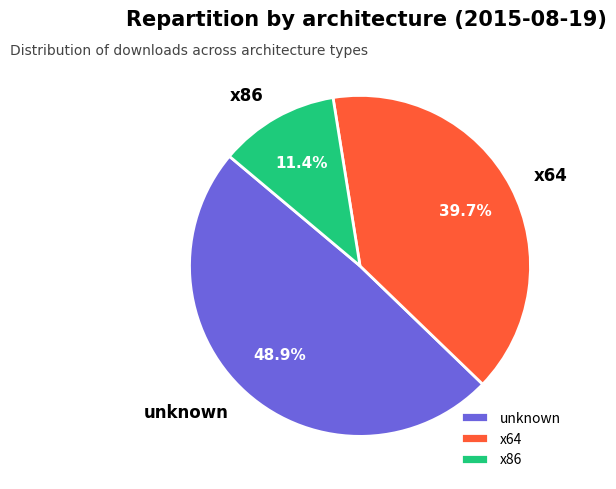

Is it true that x86 is 11% of the pie?

True